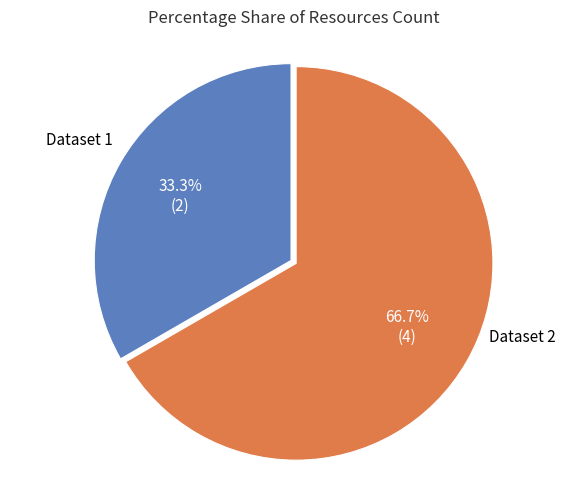

What is the ratio of the value at Dataset 2 to the value at Dataset 1?

2.0